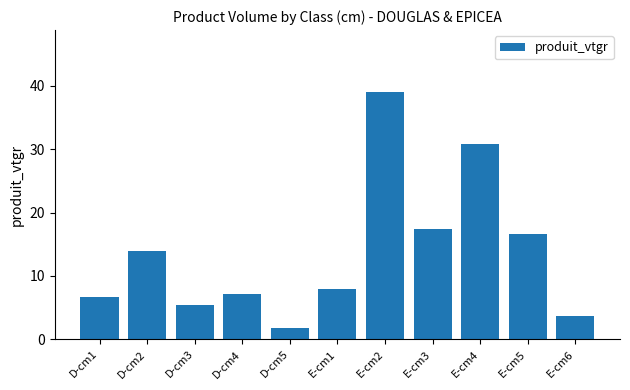

What is the change in value from E-cm3 to E-cm6?

-13.8